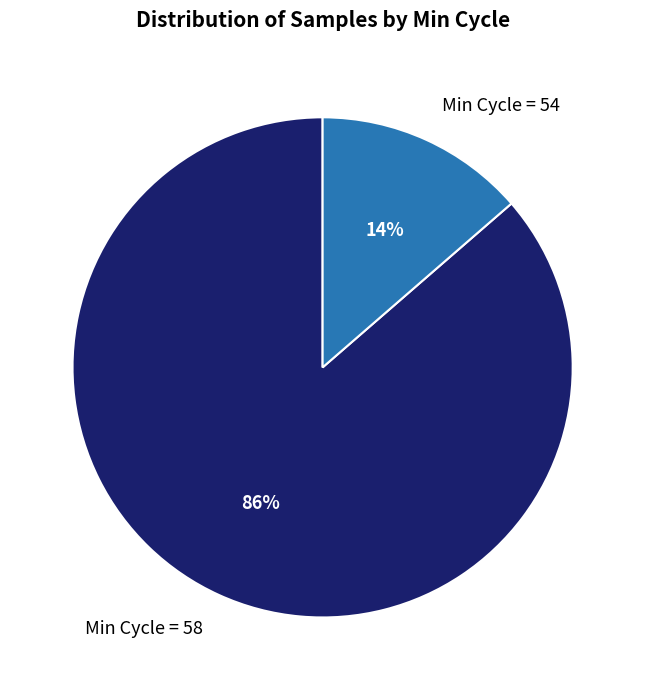

Is there any slice that represents more than half of the pie?

Yes